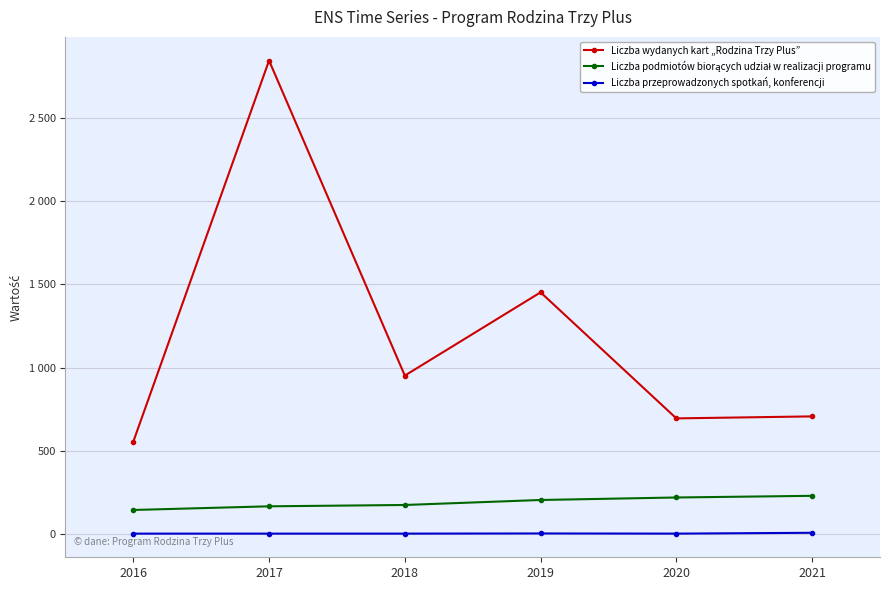

Reading left to right, list all the values displayed in this chart.

Liczba wydanych kart „Rodzina Trzy Plus”: 555	2844	952	1452	695	707
Liczba podmiotów biorących udział w realizacji programu: 145	167	175	205	220	230
Liczba przeprowadzonych spotkań, konferencji: 3	3	3	4	3	8